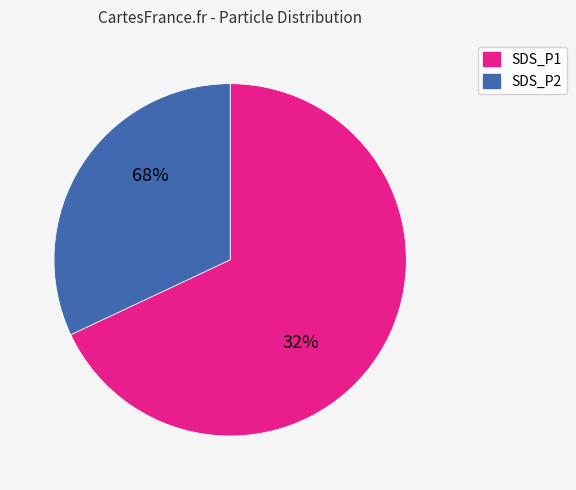

What portion of the pie excludes SDS_P2?

69.5%